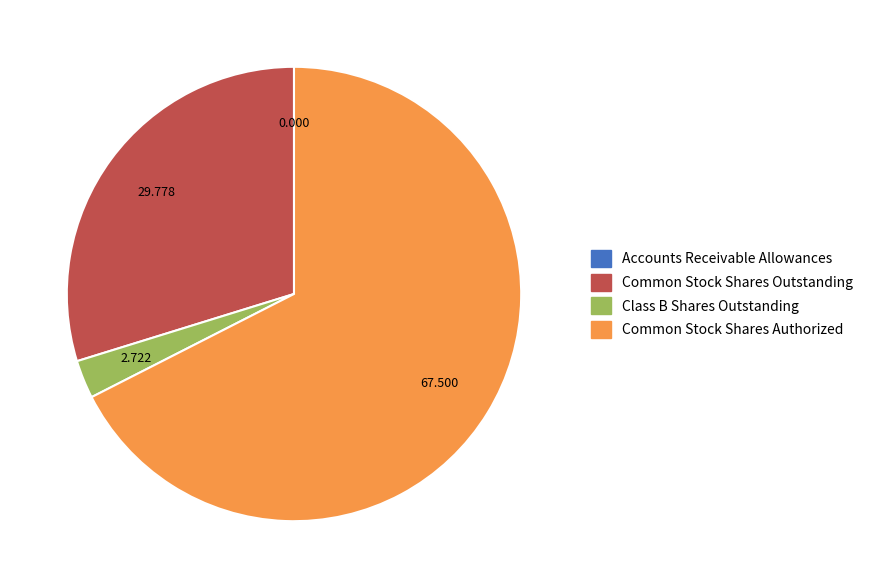

Is there any slice that represents more than half of the pie?

Yes